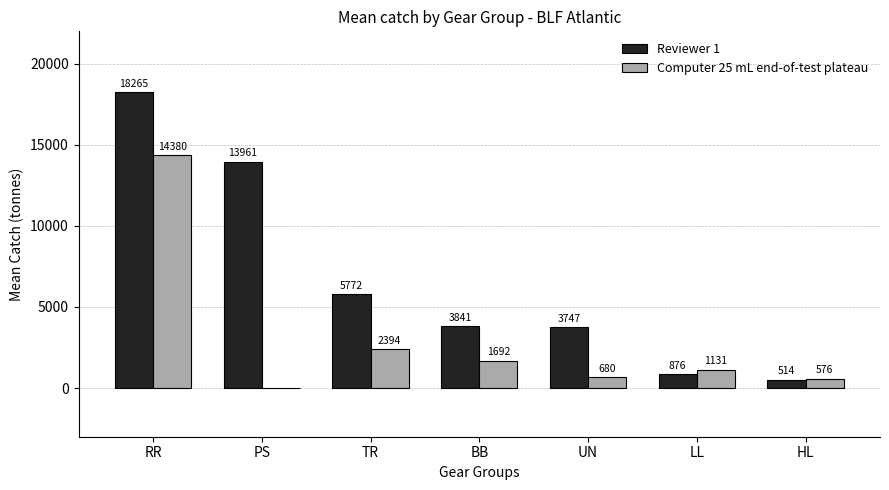

True or false: Reviewer 1 has a value of 18264.6 at RR.

True